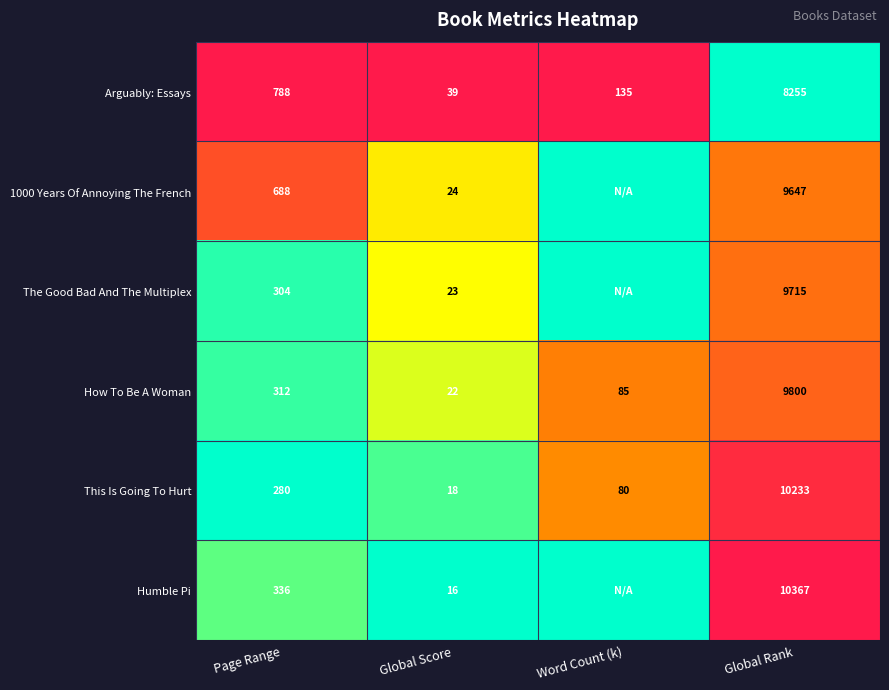

What is the difference between the second highest and minimum values in the How To Be A Woman series?

290